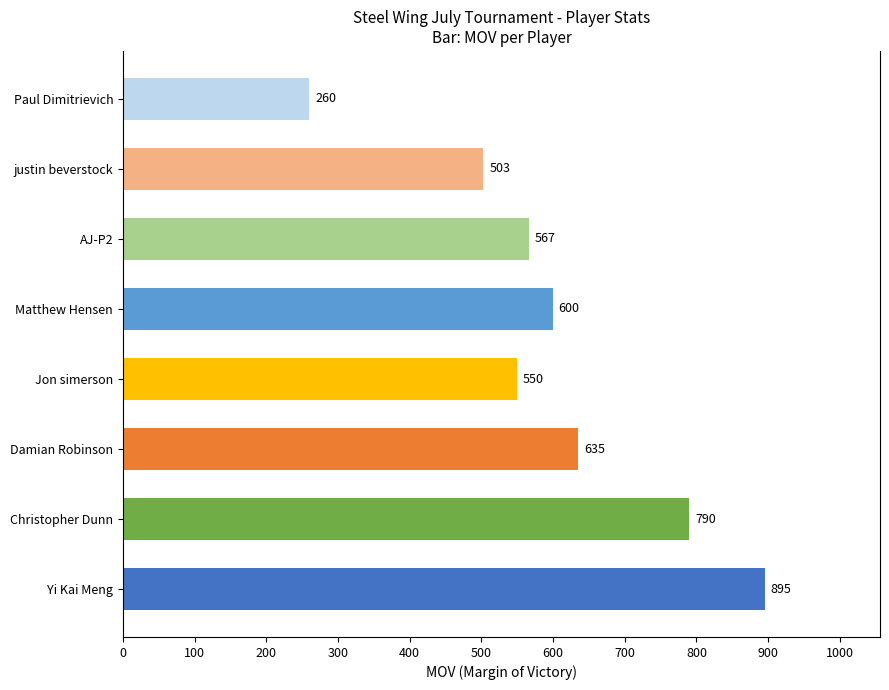

True or false: the data shows 1100 at Christopher Dunn.

False